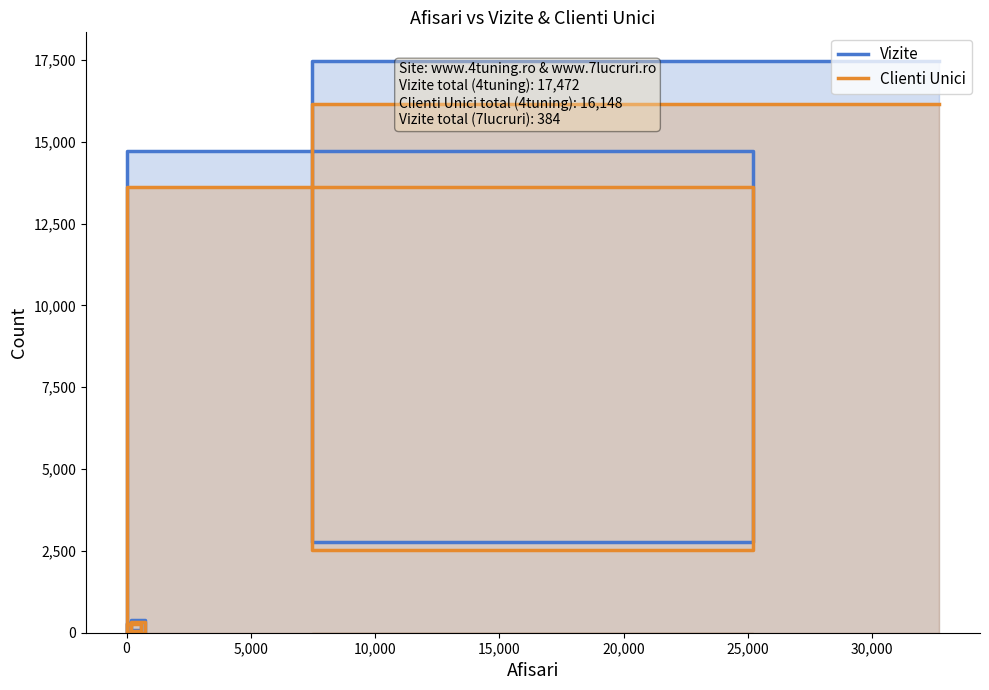

What is the difference between the maximum and minimum values in the Clienti Unici series?

16148